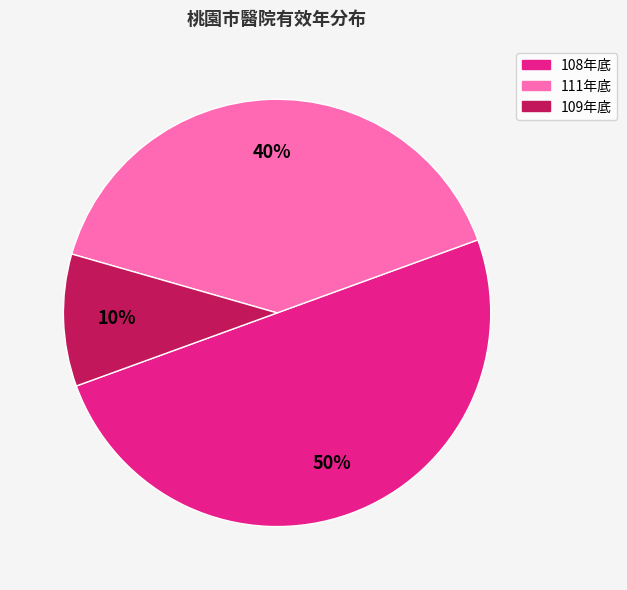

Does 109年底 account for over 50% of the chart?

No